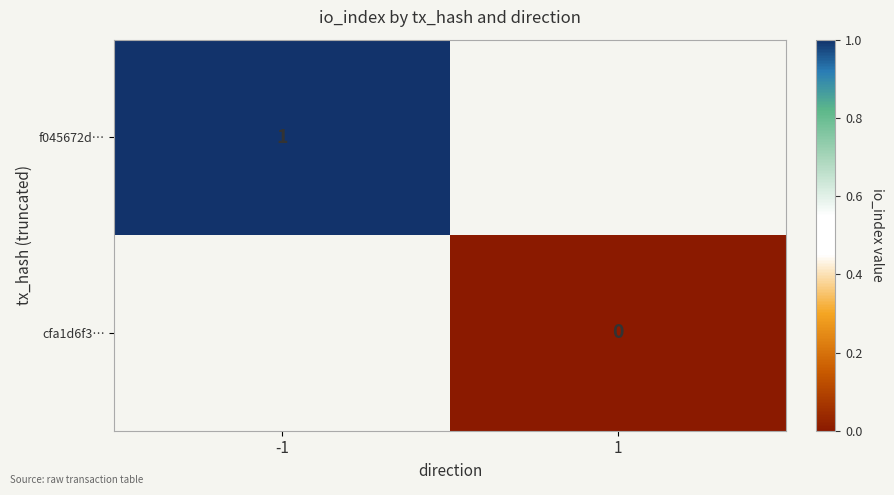

Is it true that f045672d… equals 1 at -1?

True